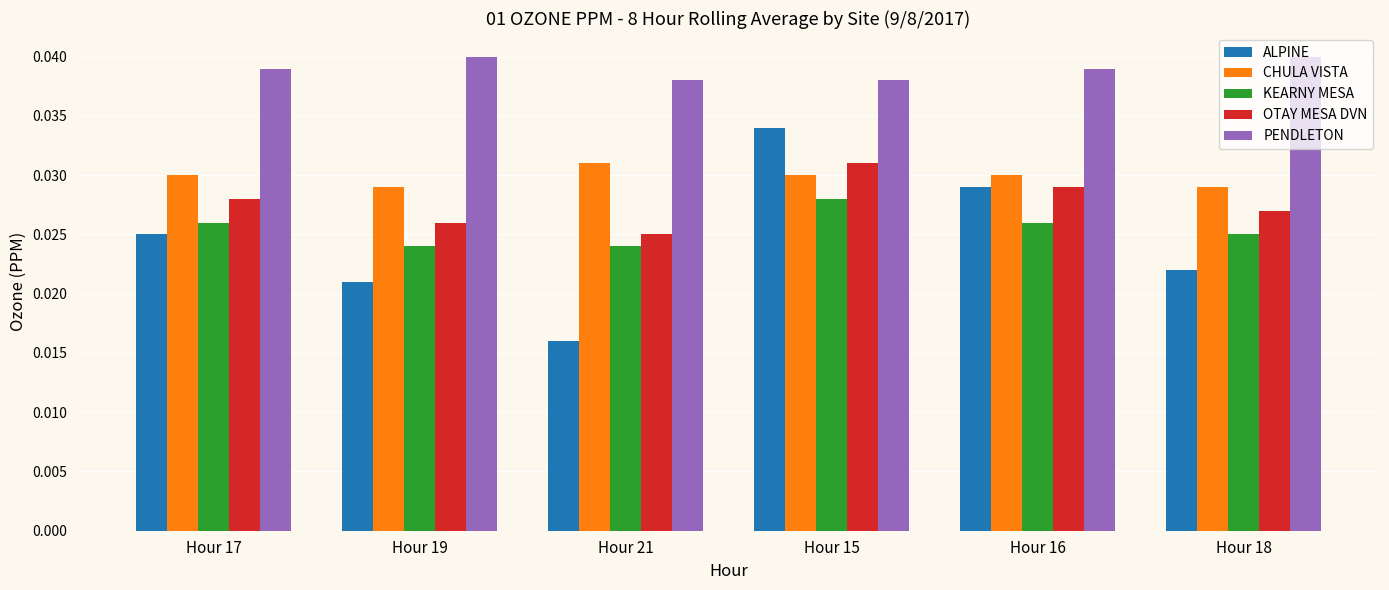

How many CHULA VISTA values are between 0 and 1?

6